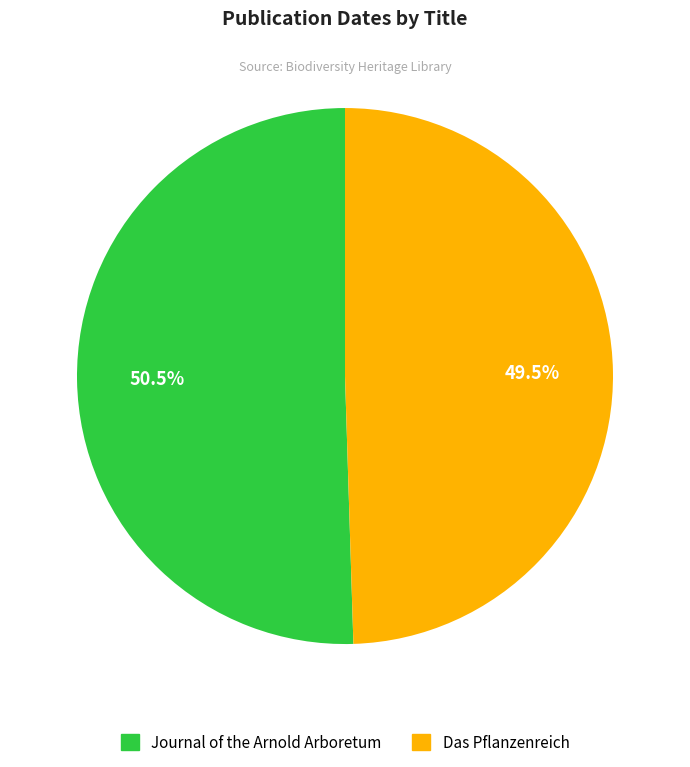

To the nearest percent, what is the difference between the Journal of the Arnold Arboretum and Das Pflanzenreich slice percentages?

1%